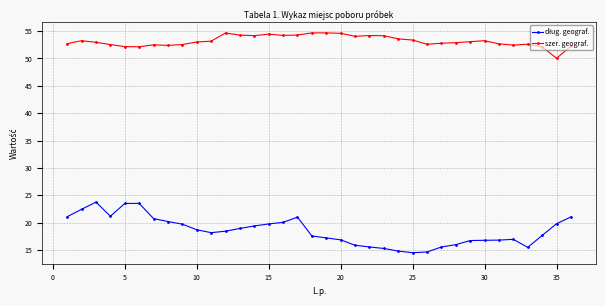

What is the value of the szer. geograf. point at the 26th from the left?

52.6